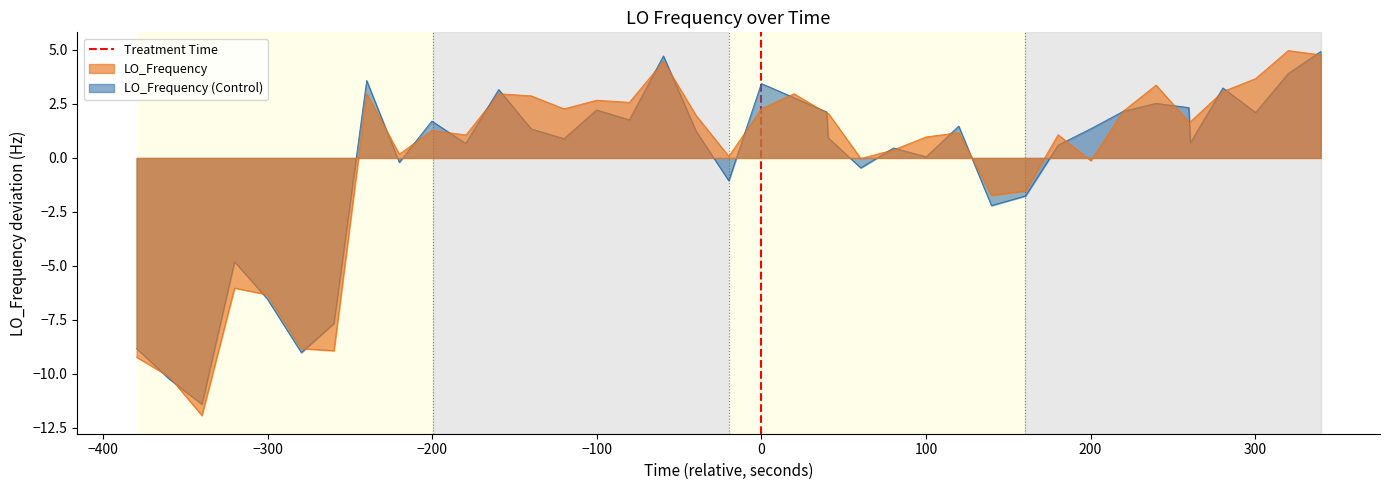

What is the lowest value of the LO_Frequency series?

-11.9